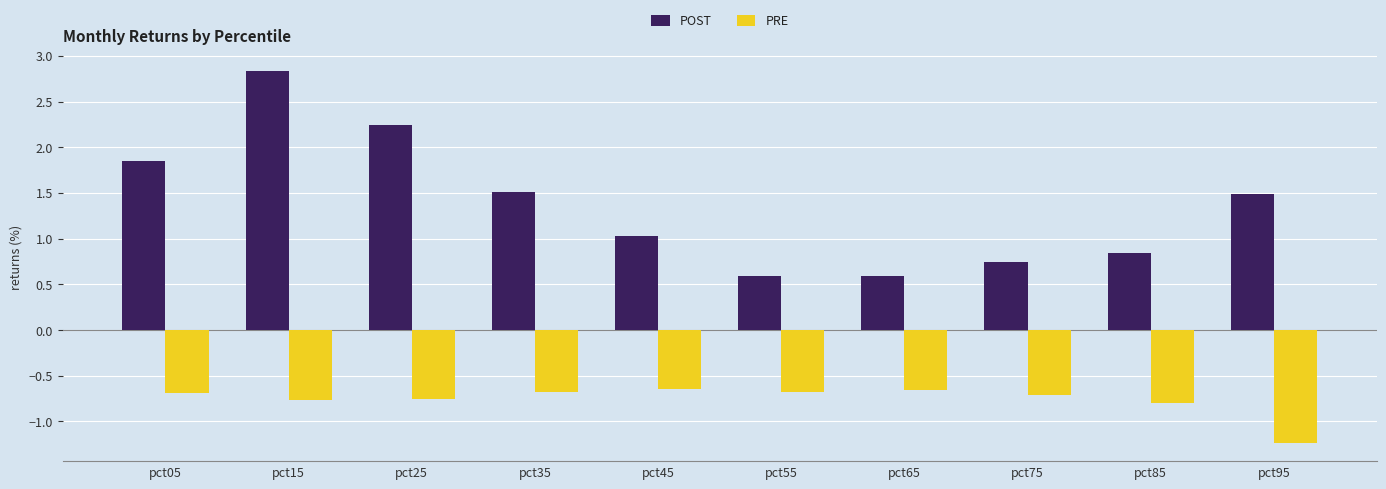

How many bars are there in each group?

2